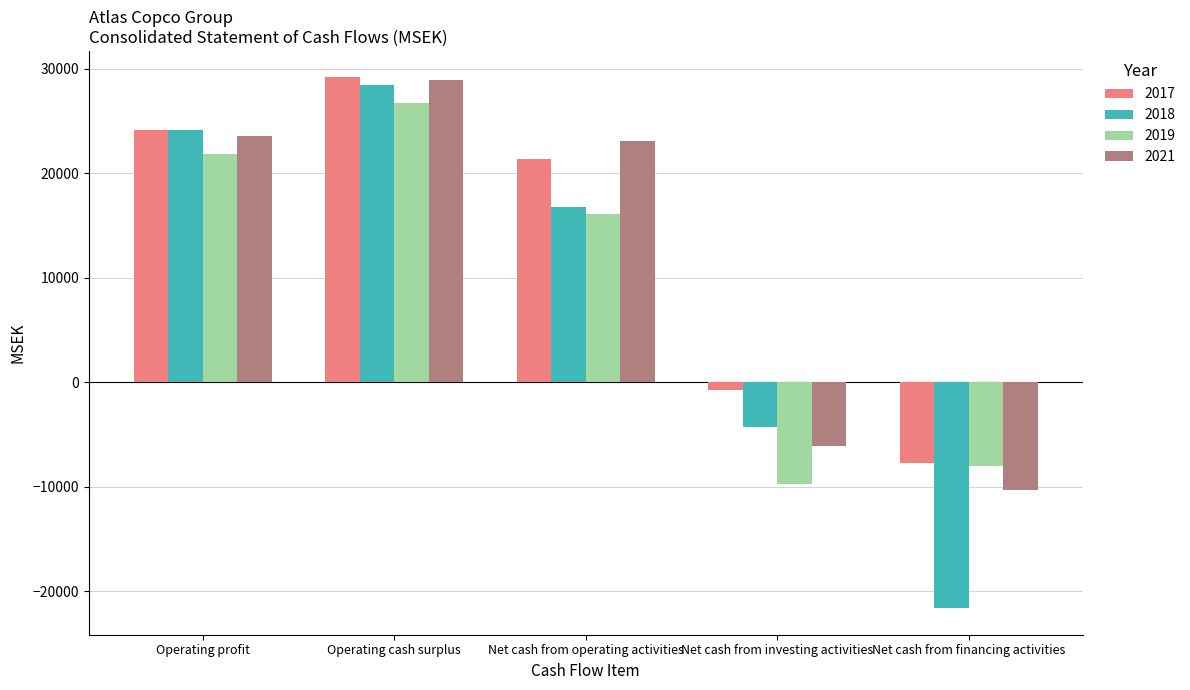

Which series has the largest total across all categories?

2017